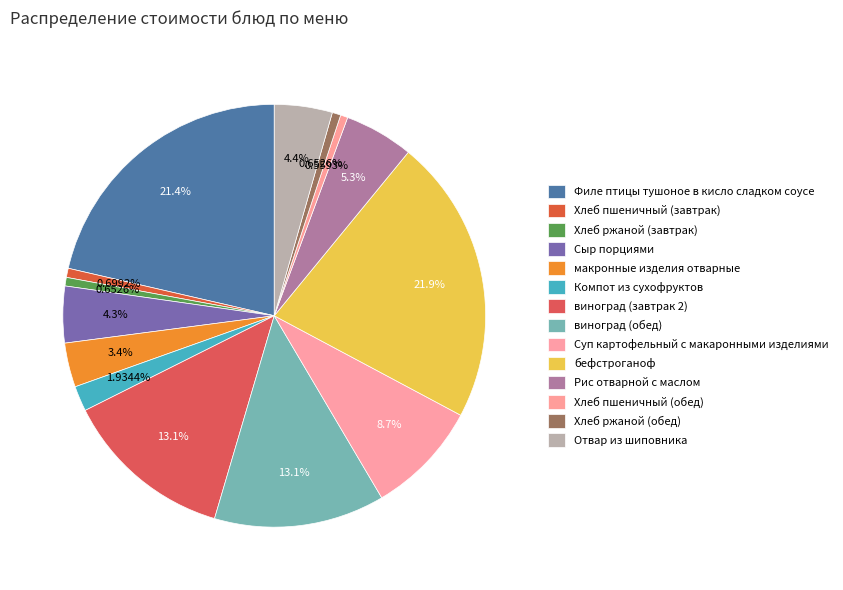

To the nearest percent, what is the combined percentage of Отвар из шиповника and виноград (обед)?

17%